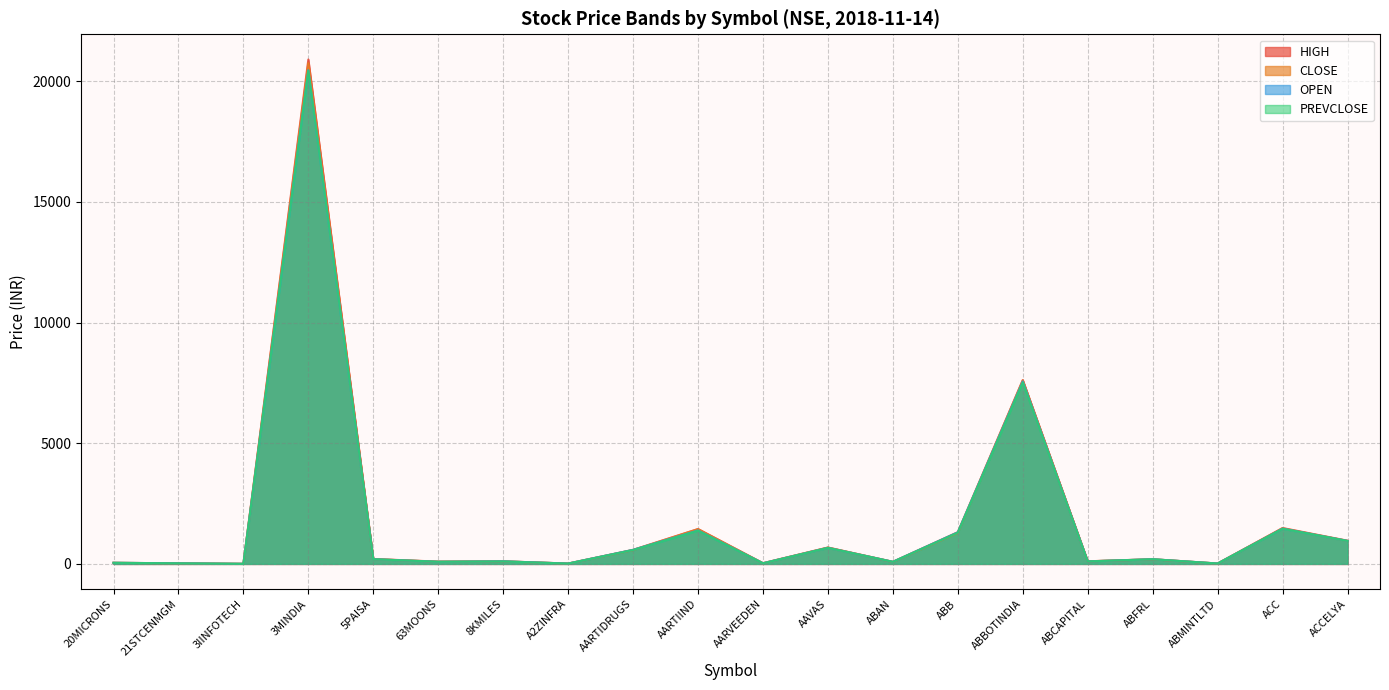

Between which two adjacent categories do CLOSE and OPEN first intersect?

20MICRONS and 21STCENMGM